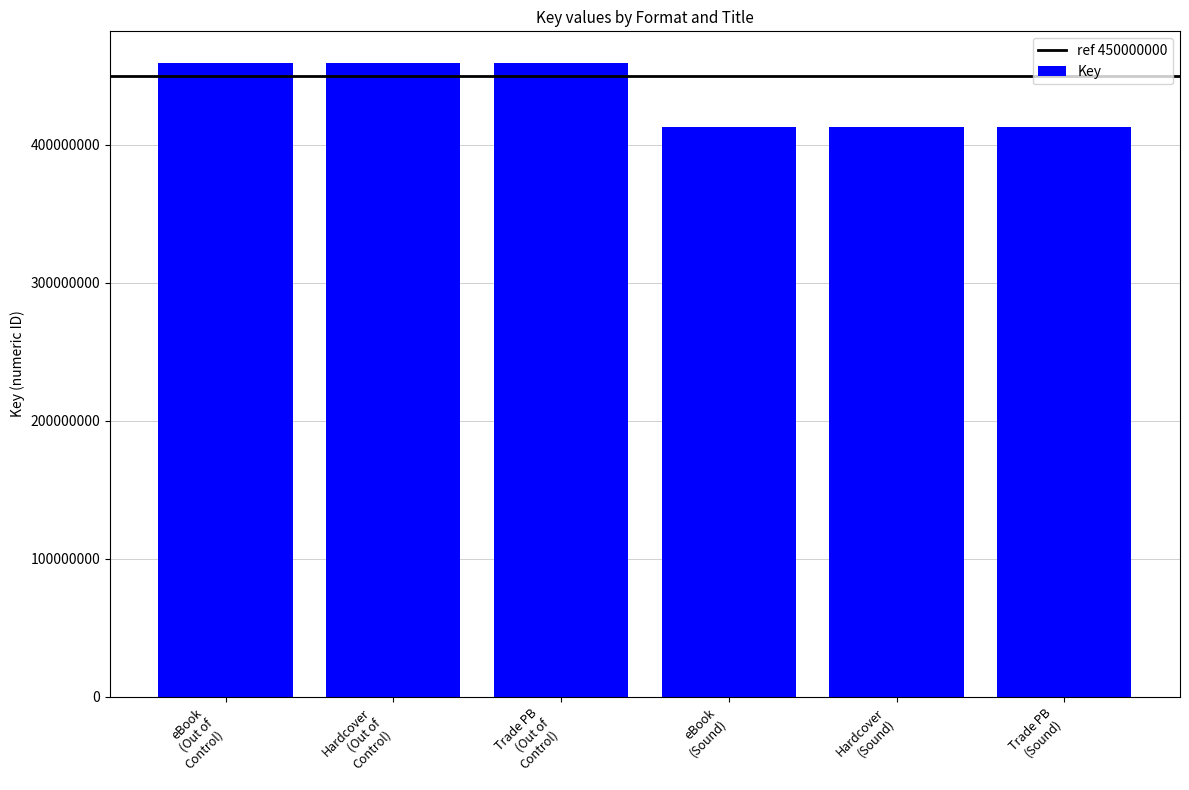

What is the value of the 3rd bar from the left?

459376816